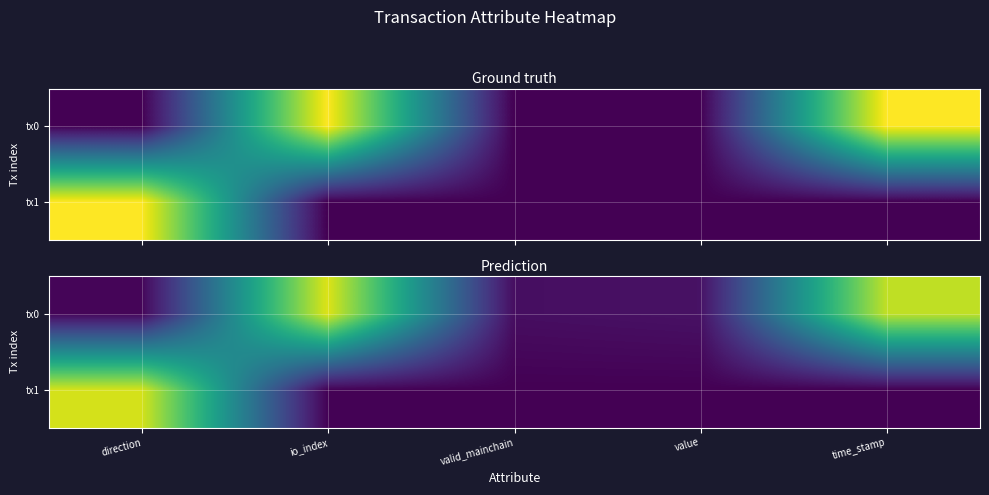

The tx1 series shows 0.9 at direction. True or false?

True